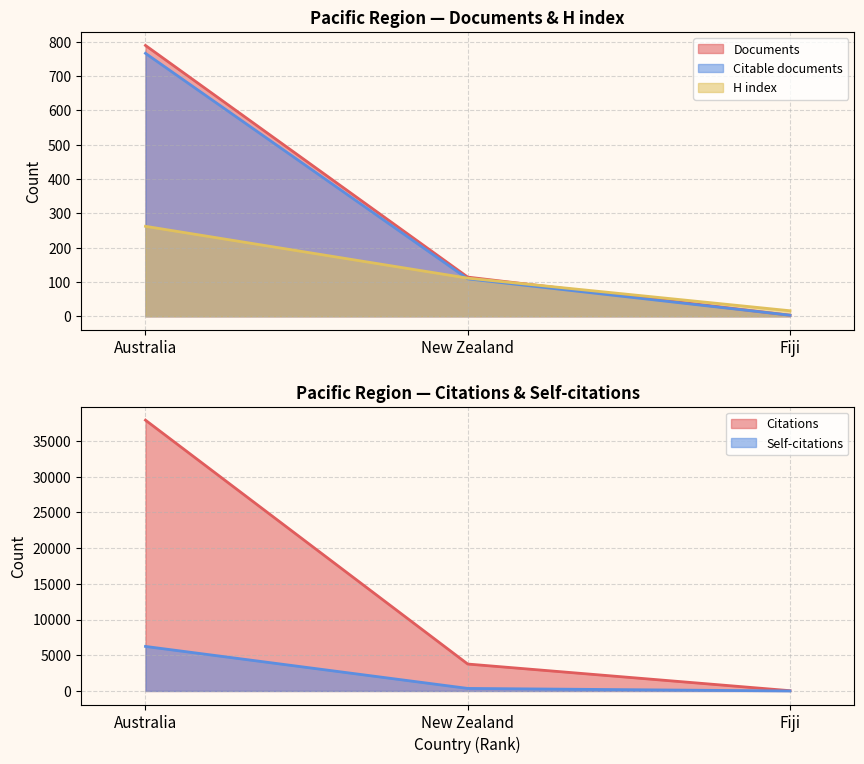

True or false: Documents has a value of 165 at Australia.

False